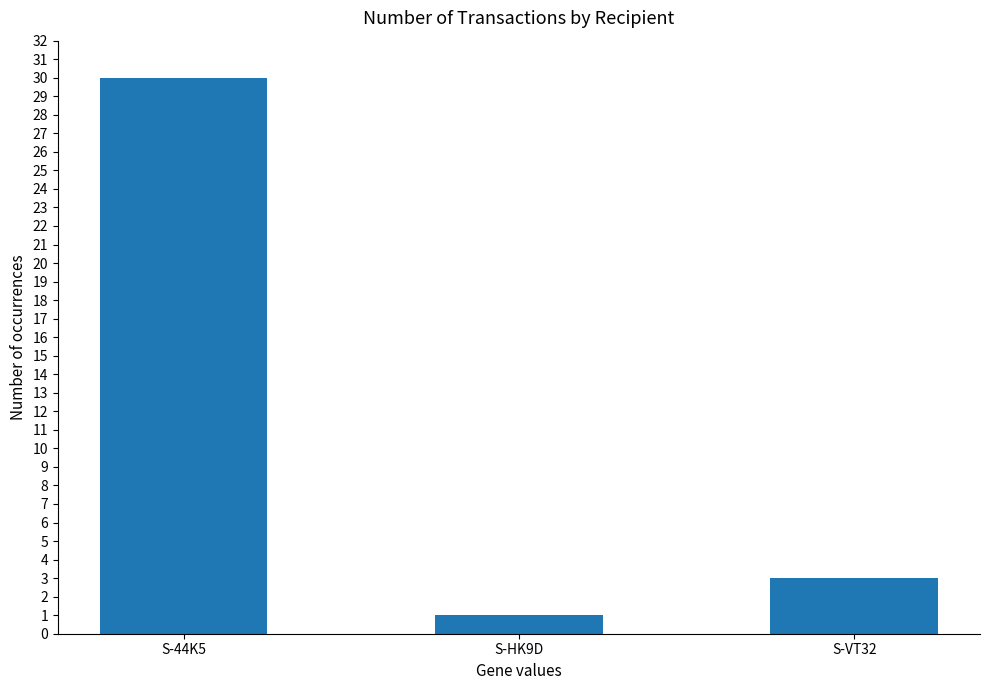

What is the sum of all values?

34